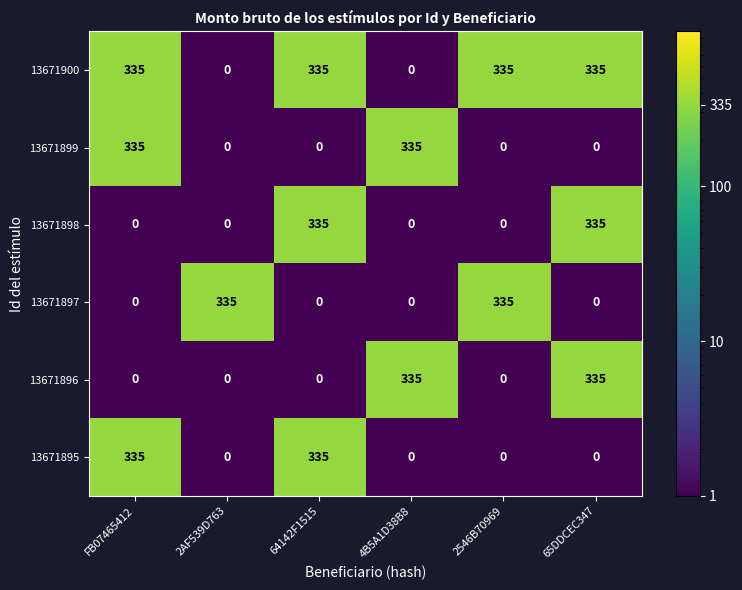

At how many categories does at least one series exceed 328?

6